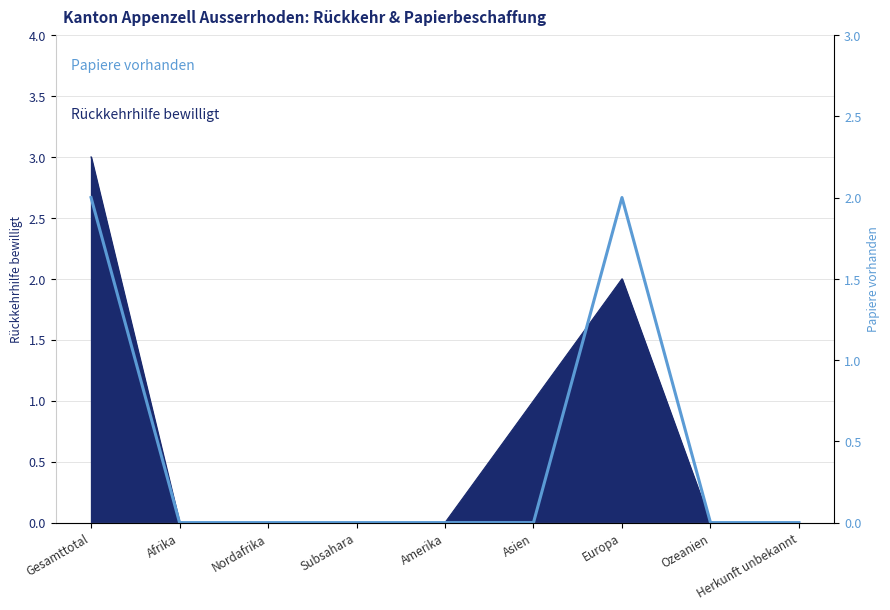

The value at Afrika is -1. True or false?

False